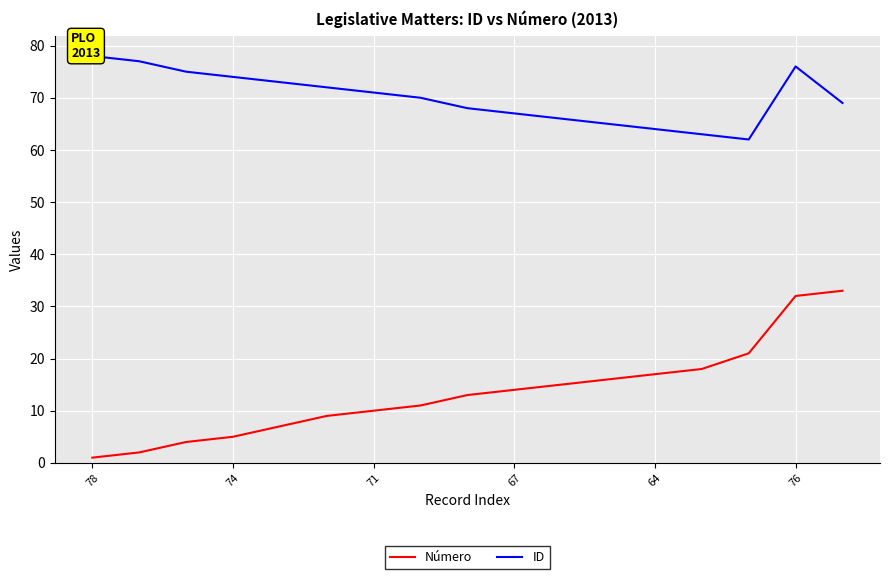

True or false: ID and Número cross at least once.

False